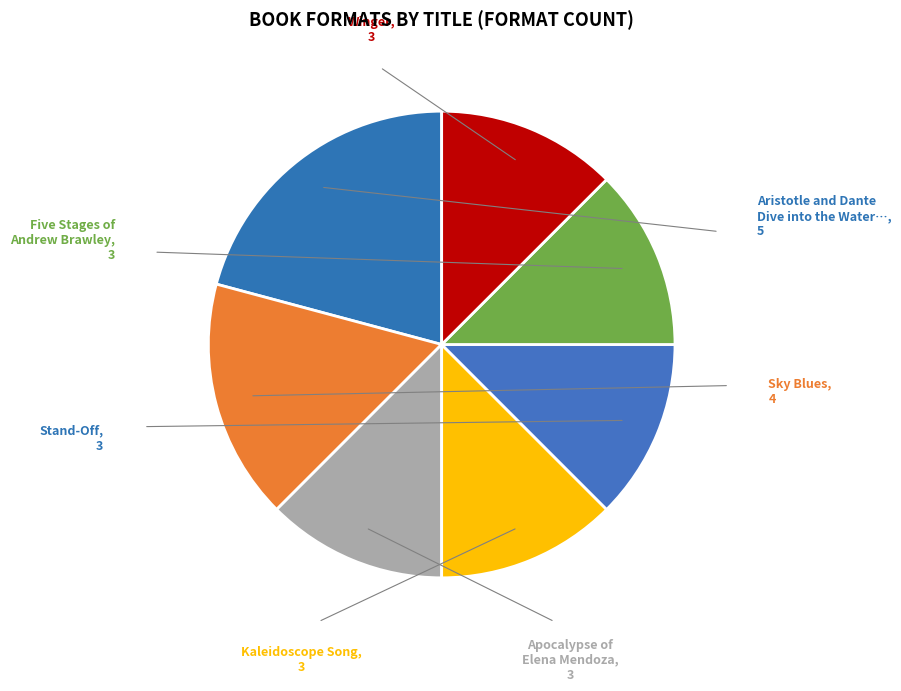

To the nearest percent, what is the difference between the largest and smallest slice percentages?

8%